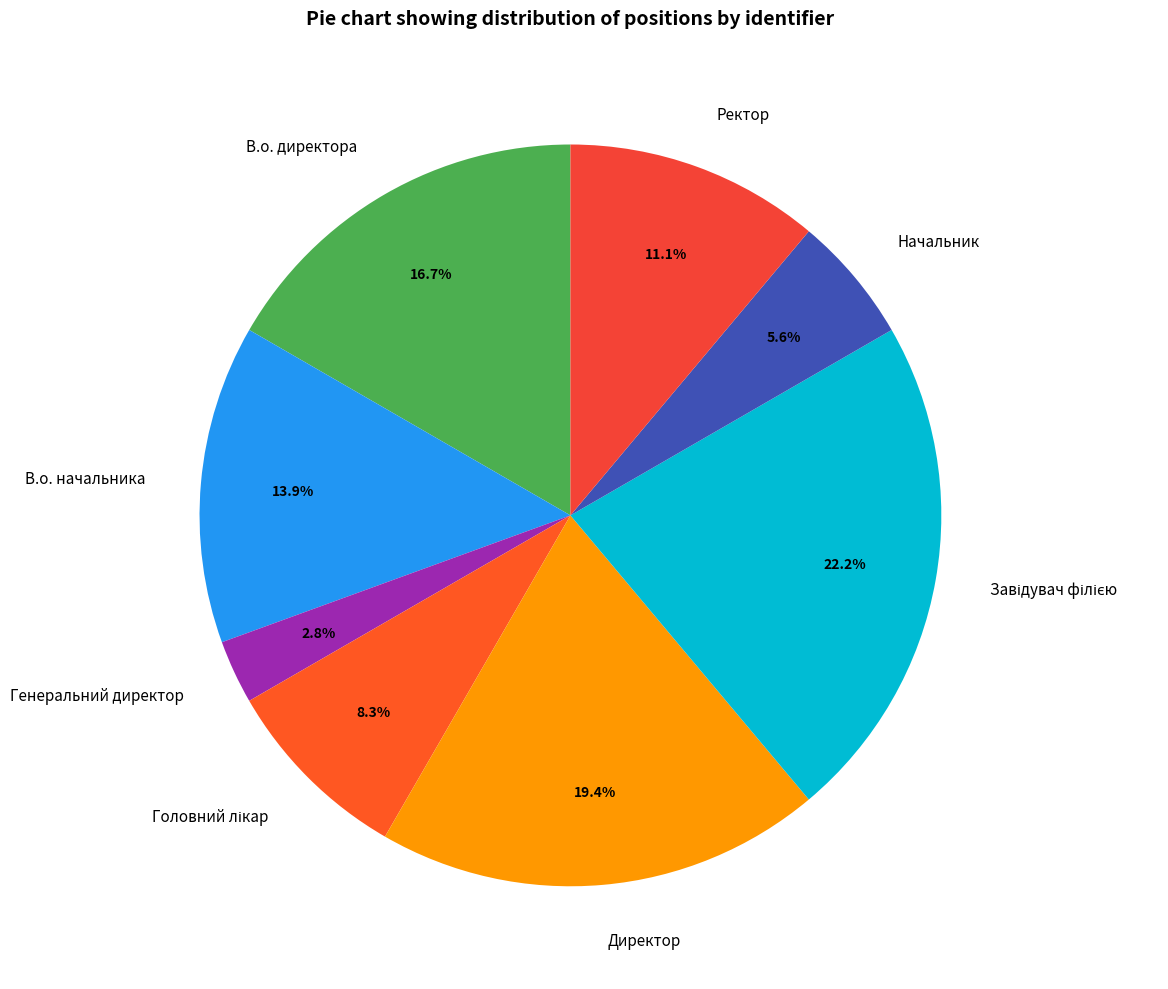

To the nearest percent, what percentage of the pie is В.о. директора?

17%